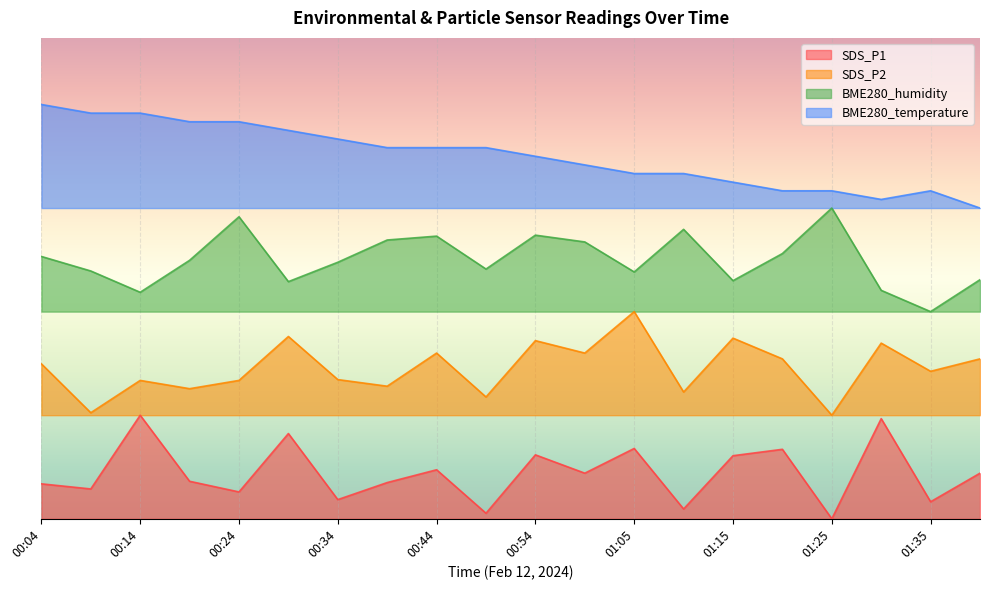

The BME280_humidity series shows 38.2 at 00:44. True or false?

True